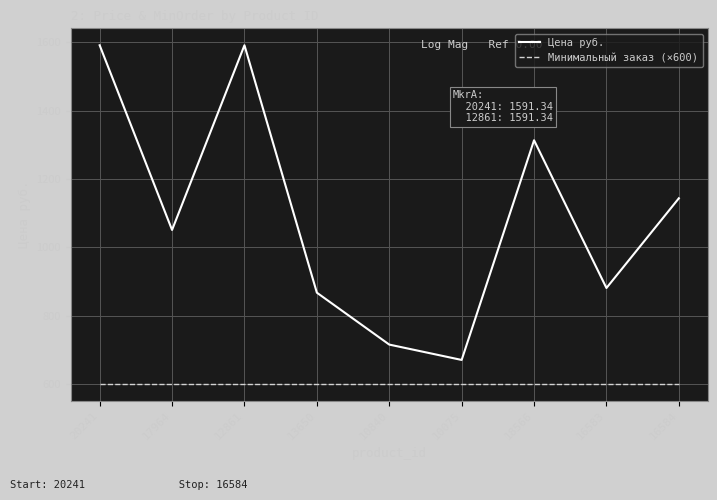

Reading left to right, what are all the values shown in this chart?

Цена руб.: 20241=1591.3	17964=1050.6	12861=1591.3	13650=867.0	10840=715.0	10075=670.0	18566=1313.2	16583=880.6	16584=1143.3
Минимальный заказ (×600): 20241=600.0	17964=600.0	12861=600.0	13650=600.0	10840=600.0	10075=600.0	18566=600.0	16583=600.0	16584=600.0